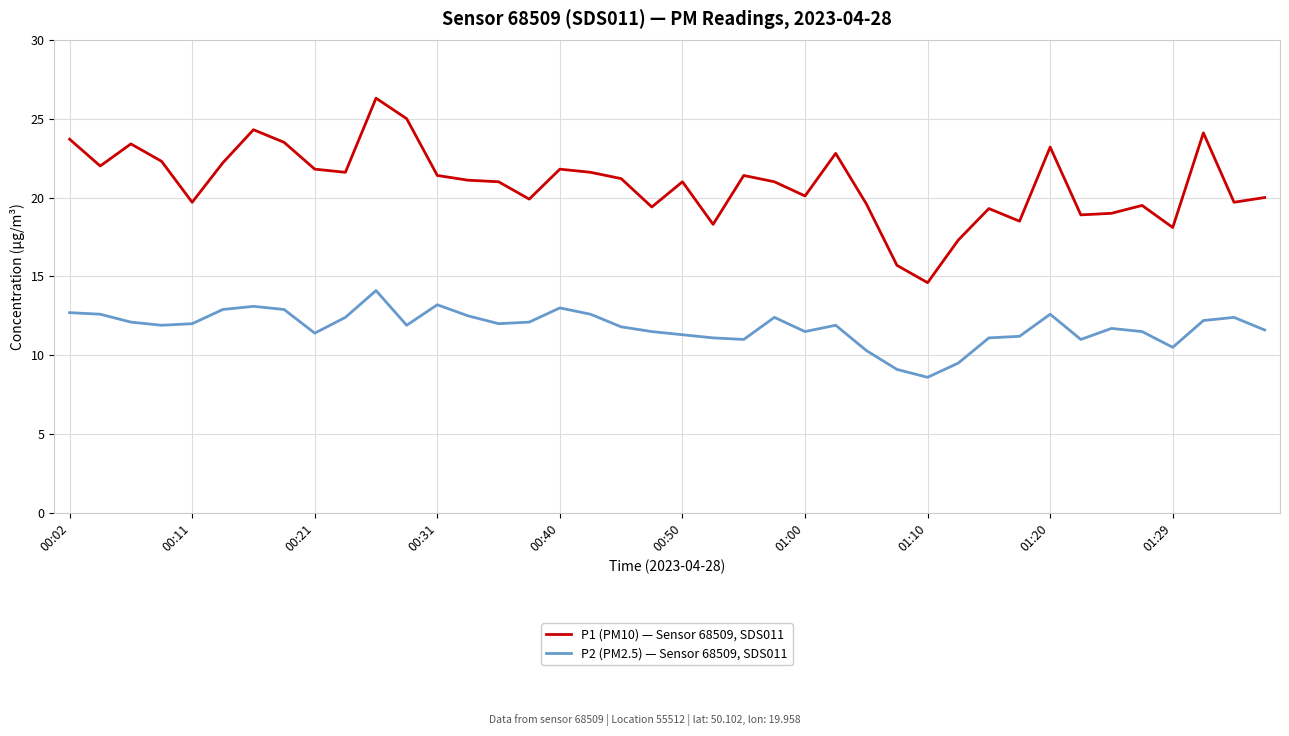

Rank the series by their average value, from highest to lowest.

P1 (PM10) — Sensor 68509, SDS011, P2 (PM2.5) — Sensor 68509, SDS011